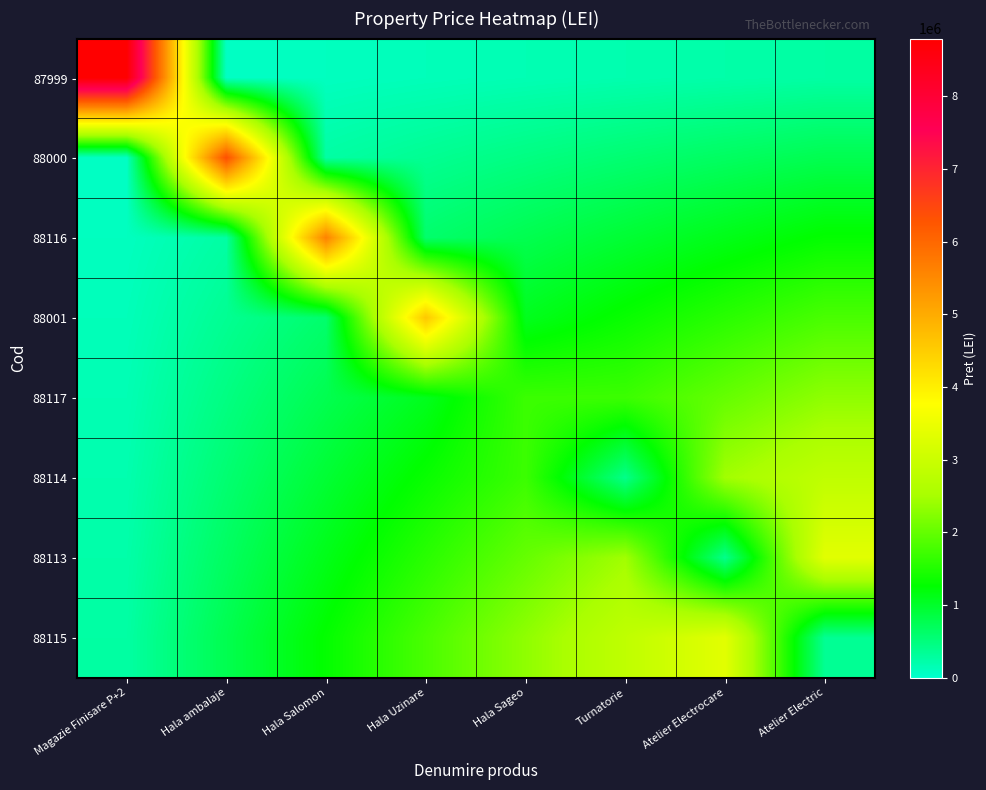

At how many categories does at least one series exceed 5565176?

3